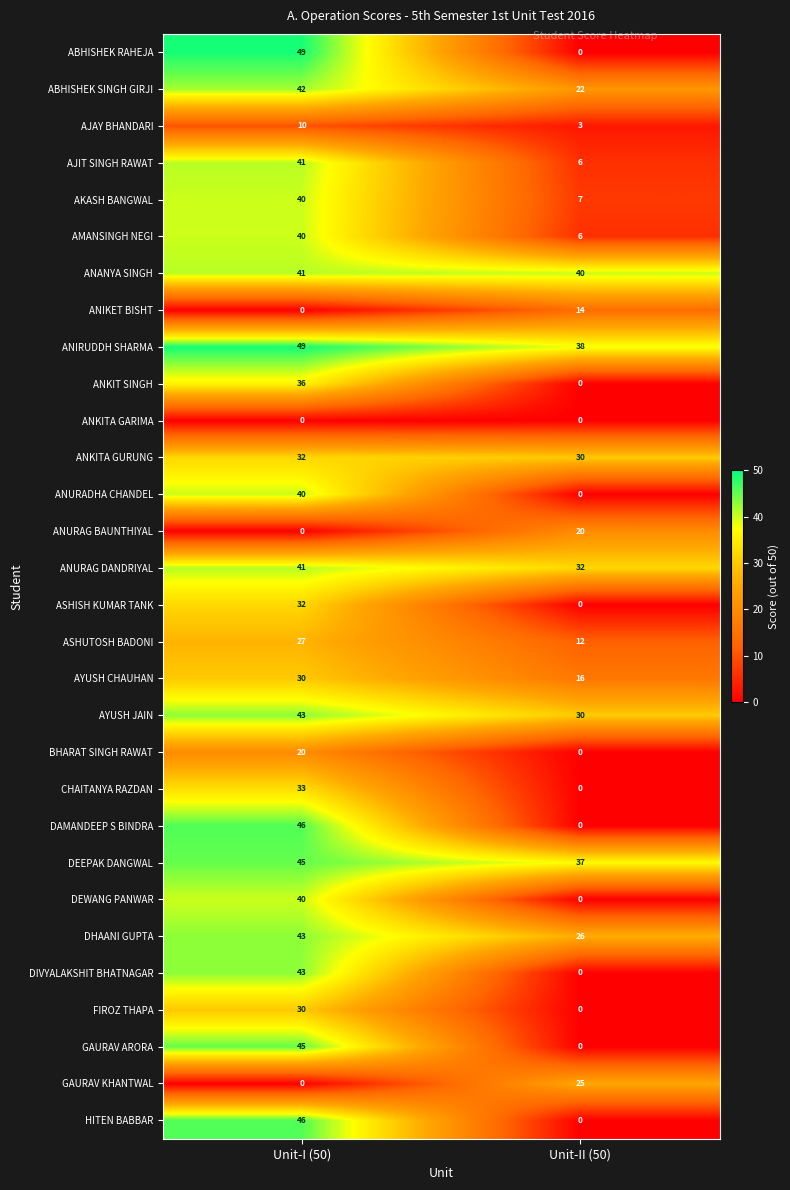

What is the sum of the ABHISHEK RAHEJA values at Unit-I (50) and Unit-II (50)?

49